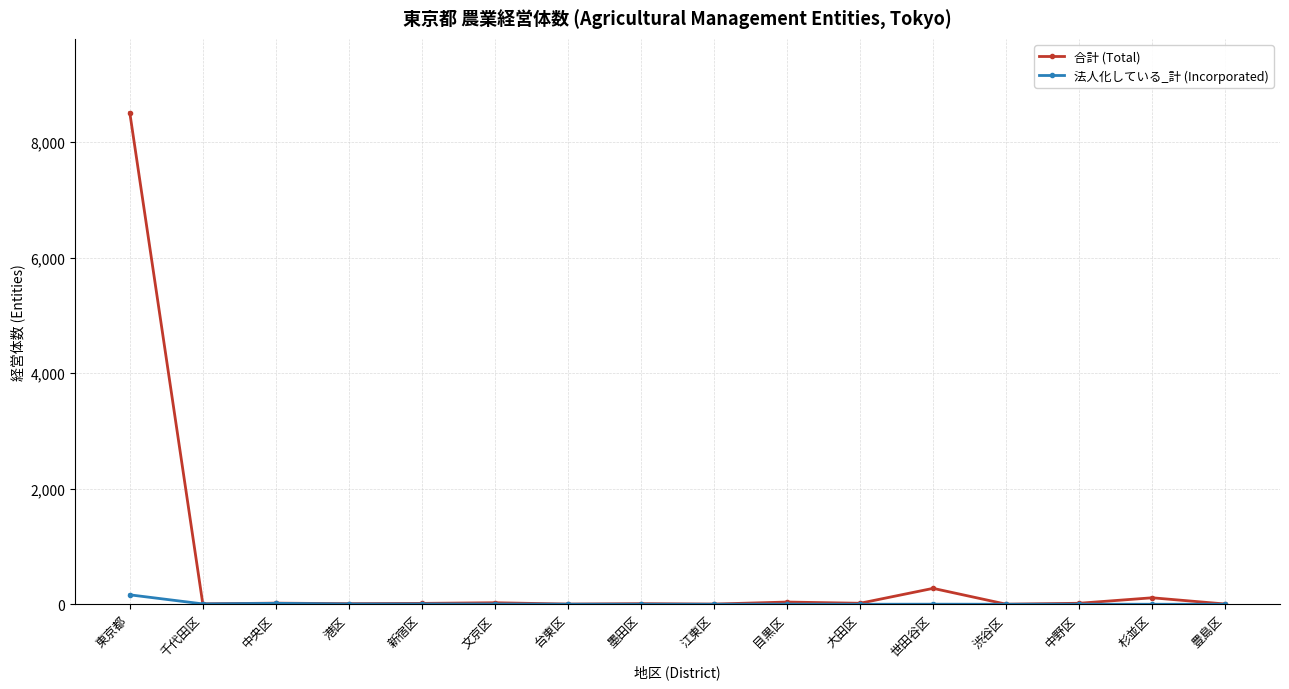

How many lines are shown in the chart?

2